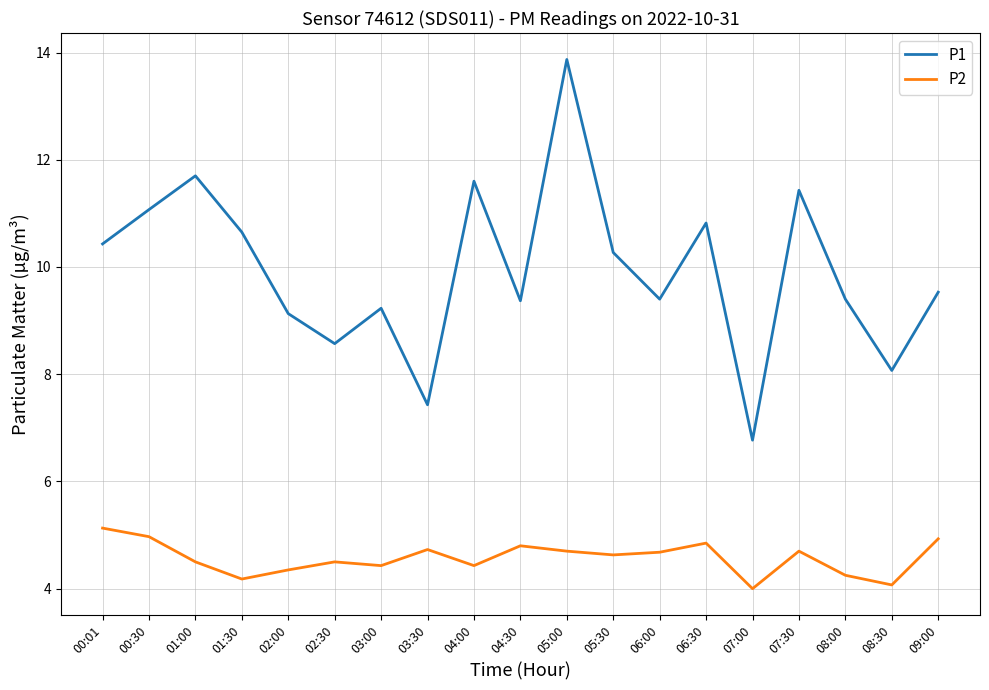

What is the difference between the P2 values at 04:00 and 00:30?

0.5